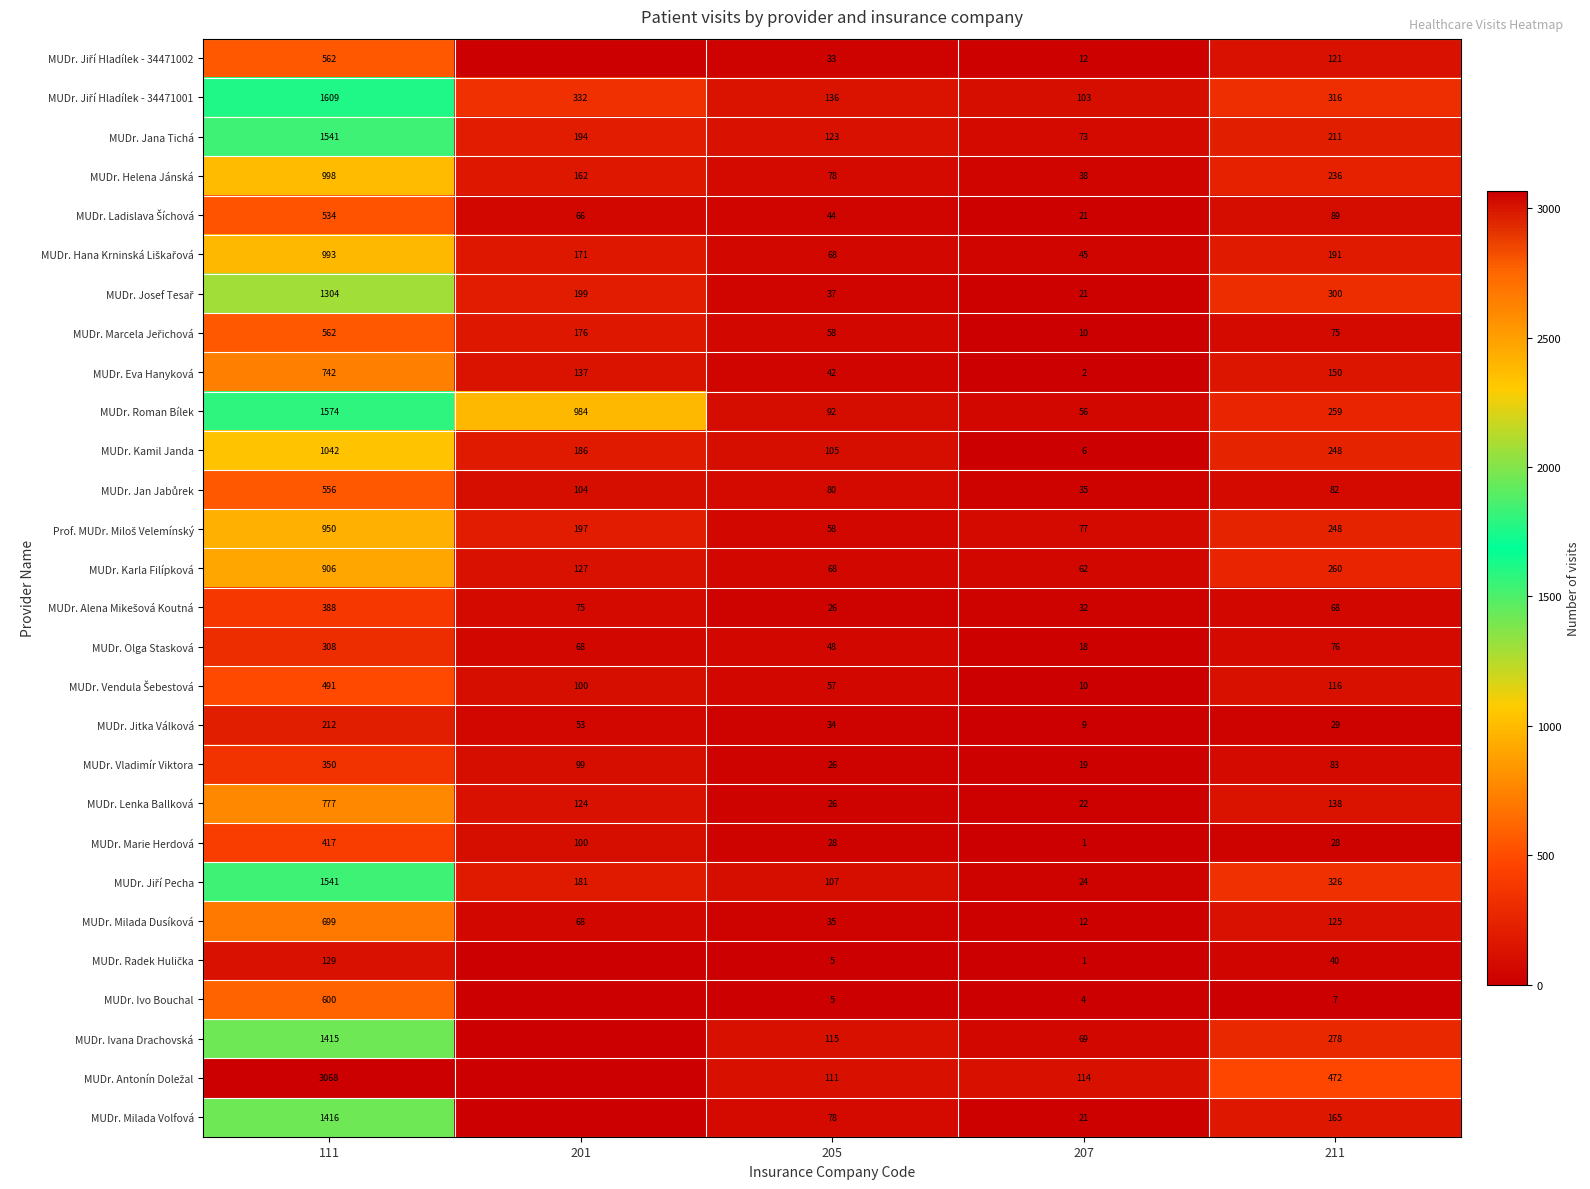

What is the maximum value for MUDr. Kamil Janda?

1042